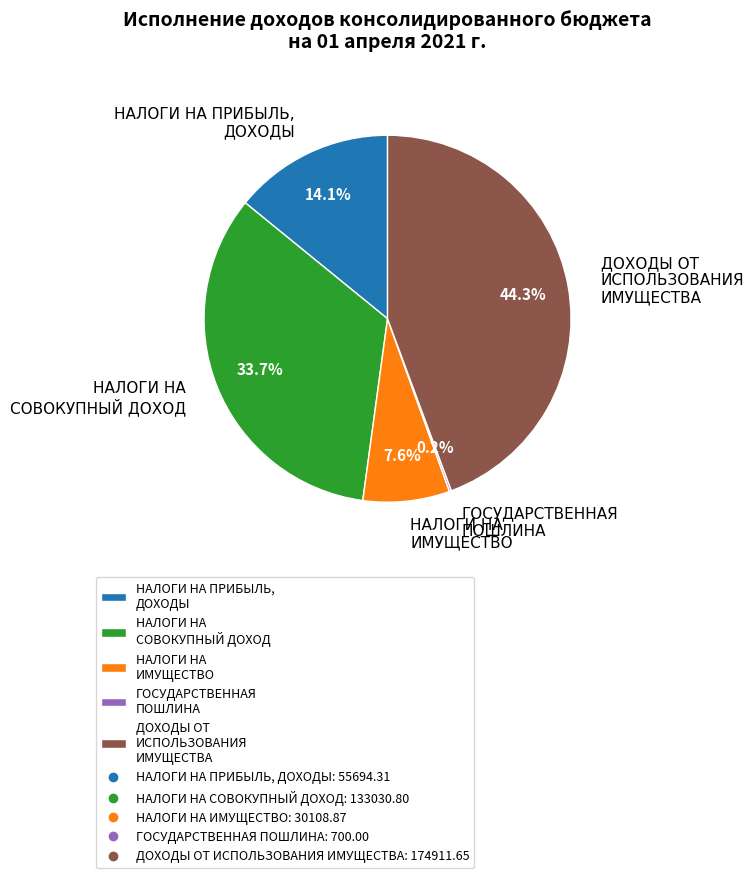

True or false: НАЛОГИ НА ИМУЩЕСТВО accounts for 8% of the total.

True